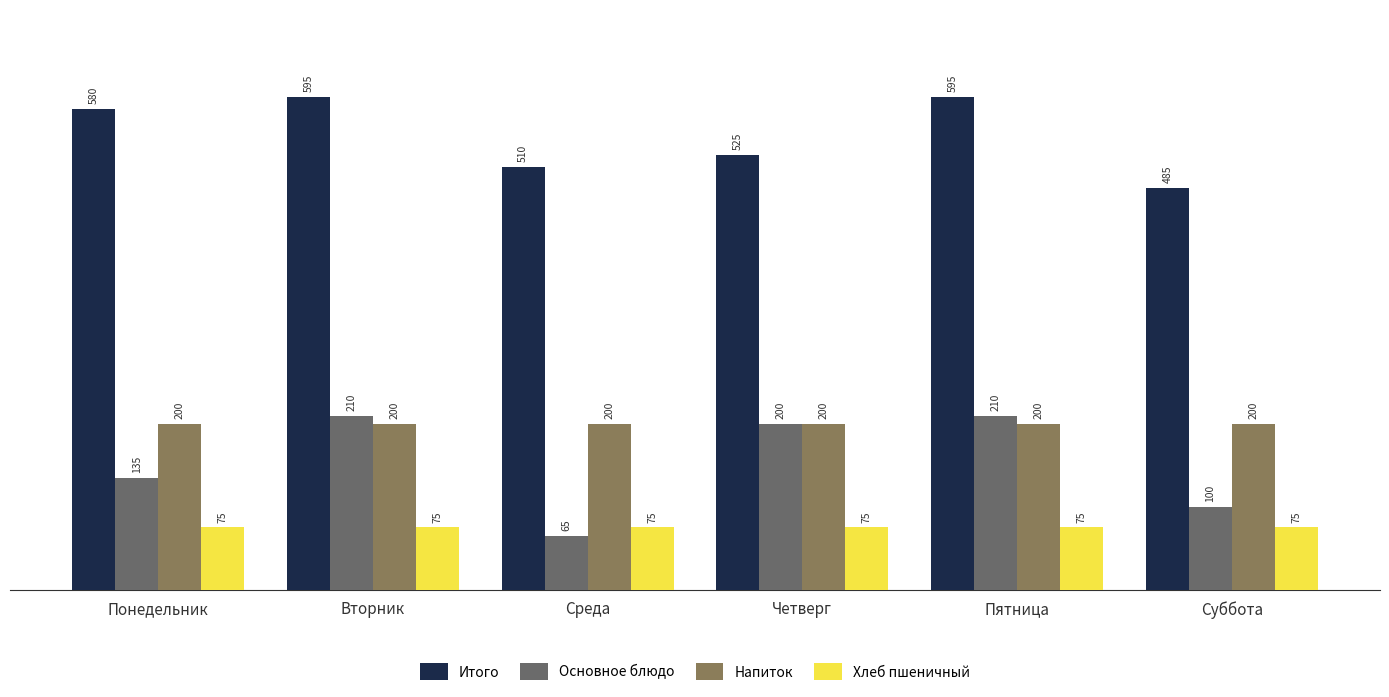

Reading right to left, extract all data points from this chart.

Итого: 485	595	525	510	595	580
Основное блюдо: 100	210	200	65	210	135
Напиток: 200	200	200	200	200	200
Хлеб пшеничный: 75	75	75	75	75	75